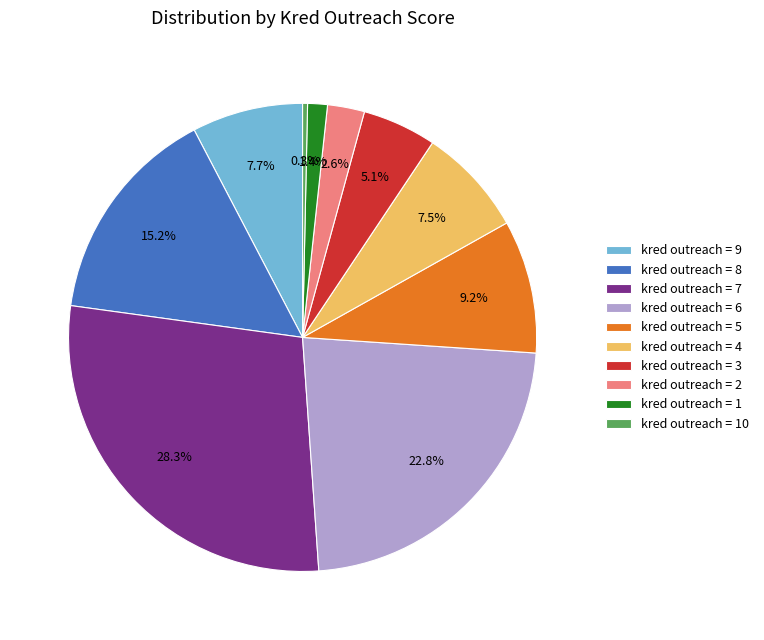

Is there any slice that represents more than half of the pie?

No